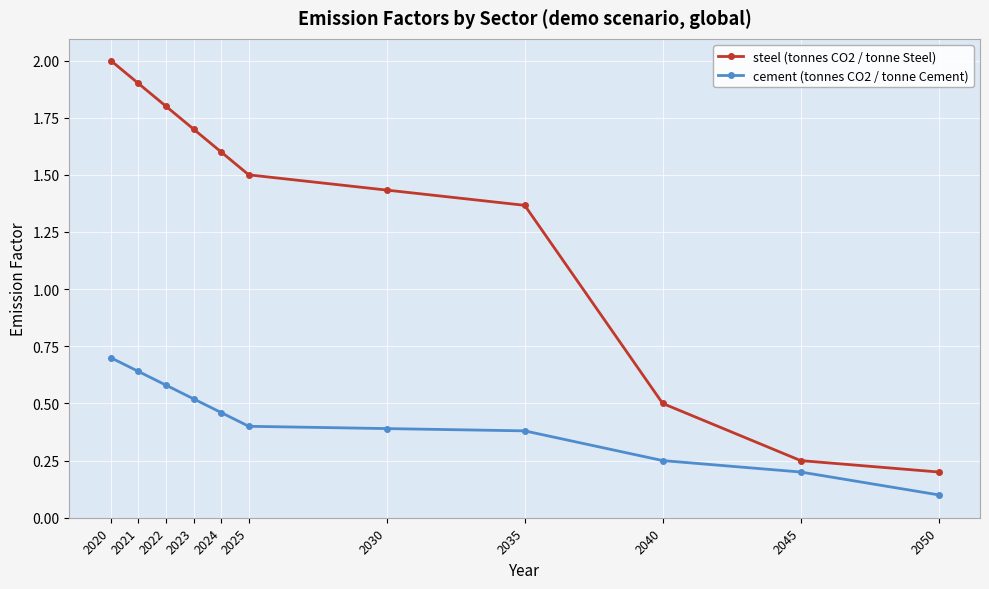

True or false: cement (tonnes CO2 / tonne Cement) and steel (tonnes CO2 / tonne Steel) cross at least once.

False